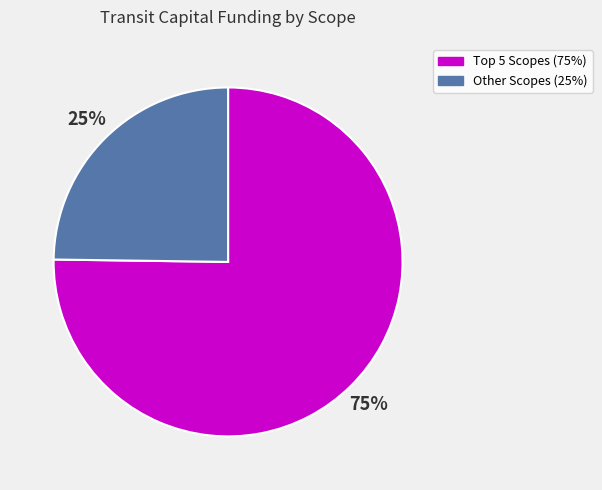

To the nearest percent, what is the difference between the largest and smallest slice percentages?

50%